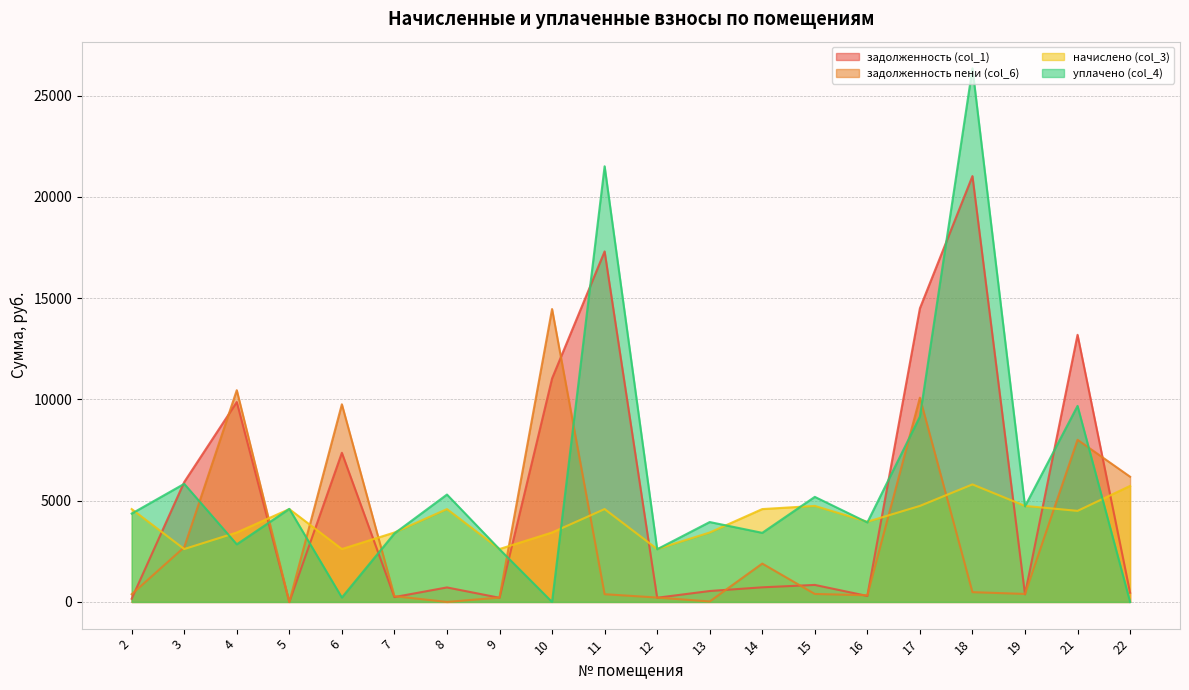

Which series has the widest spread of values?

уплачено (col_4)